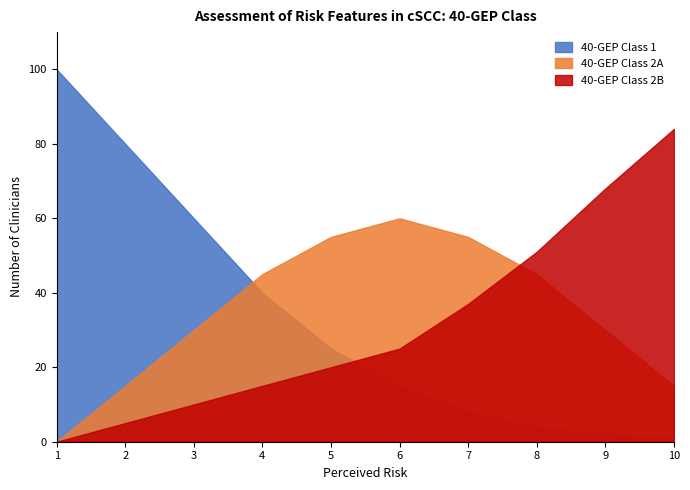

At which label does 40-GEP Class 2A first exceed 45?

5